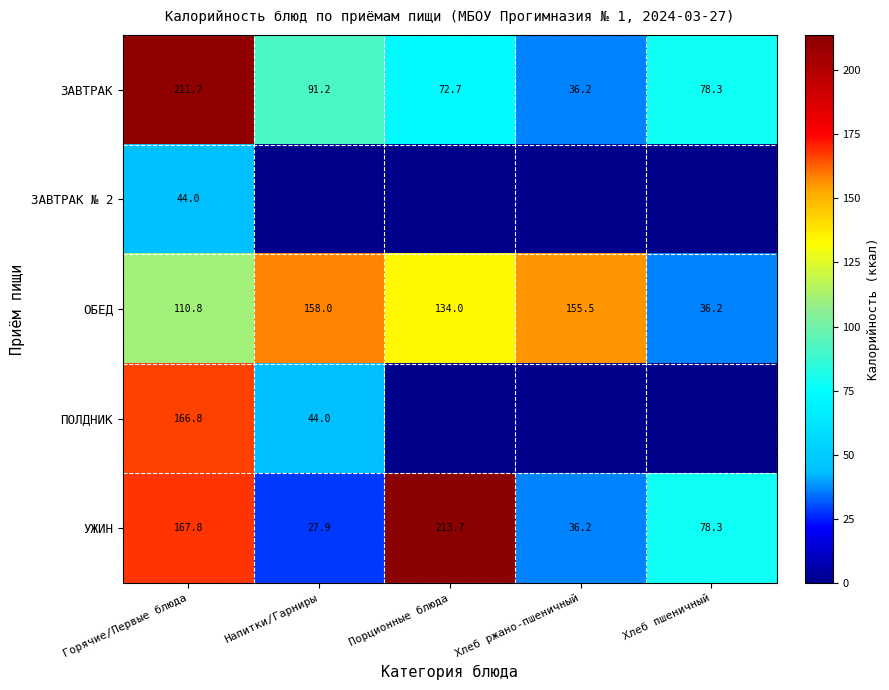

Rank the series at Горячие/Первые блюда from lowest to highest value.

ЗАВТРАК № 2, ОБЕД, ПОЛДНИК, УЖИН, ЗАВТРАК